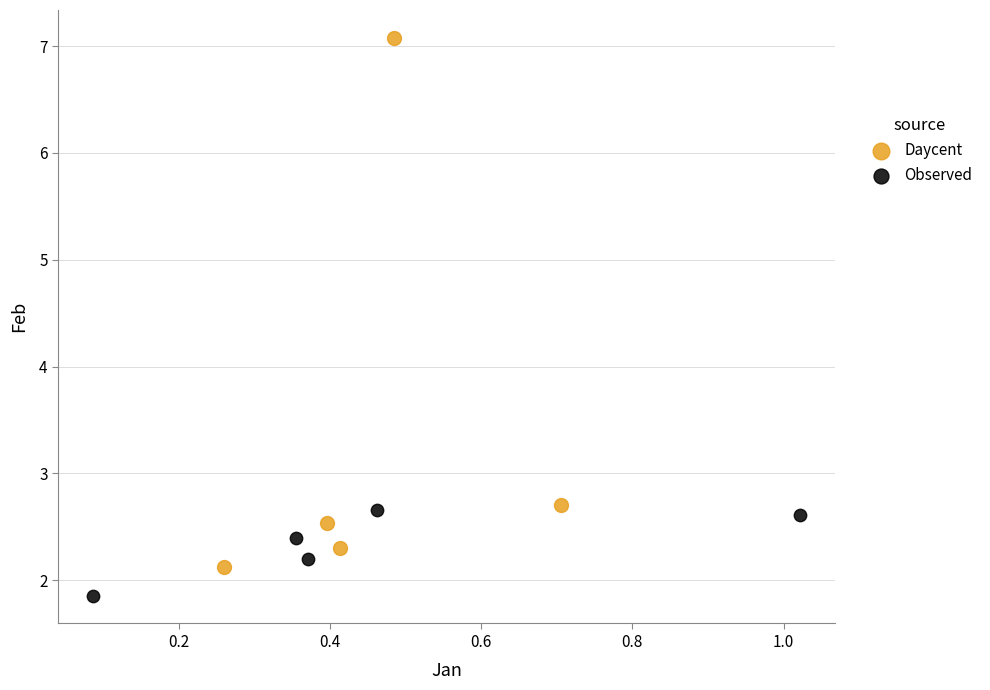

Which series has the largest Y range (max minus min)?

Daycent